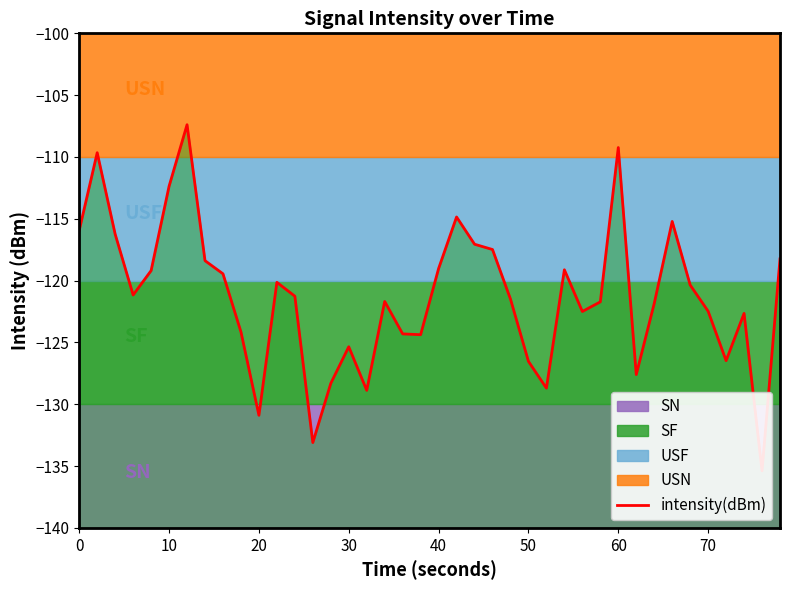

The value at 50 is -126.5. True or false?

True